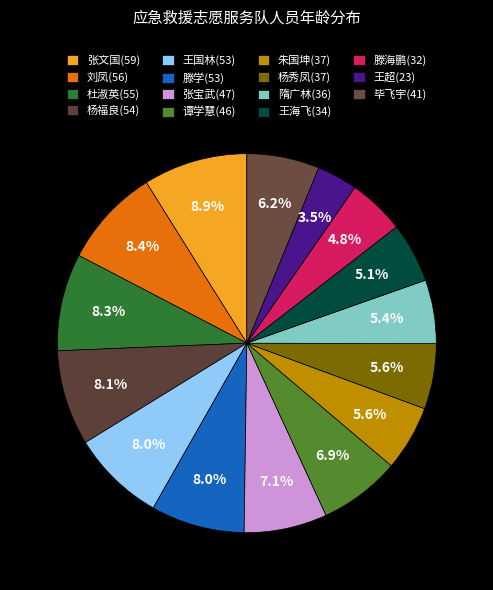

To the nearest percent, what percentage of the pie is 张文国(59)?

9%